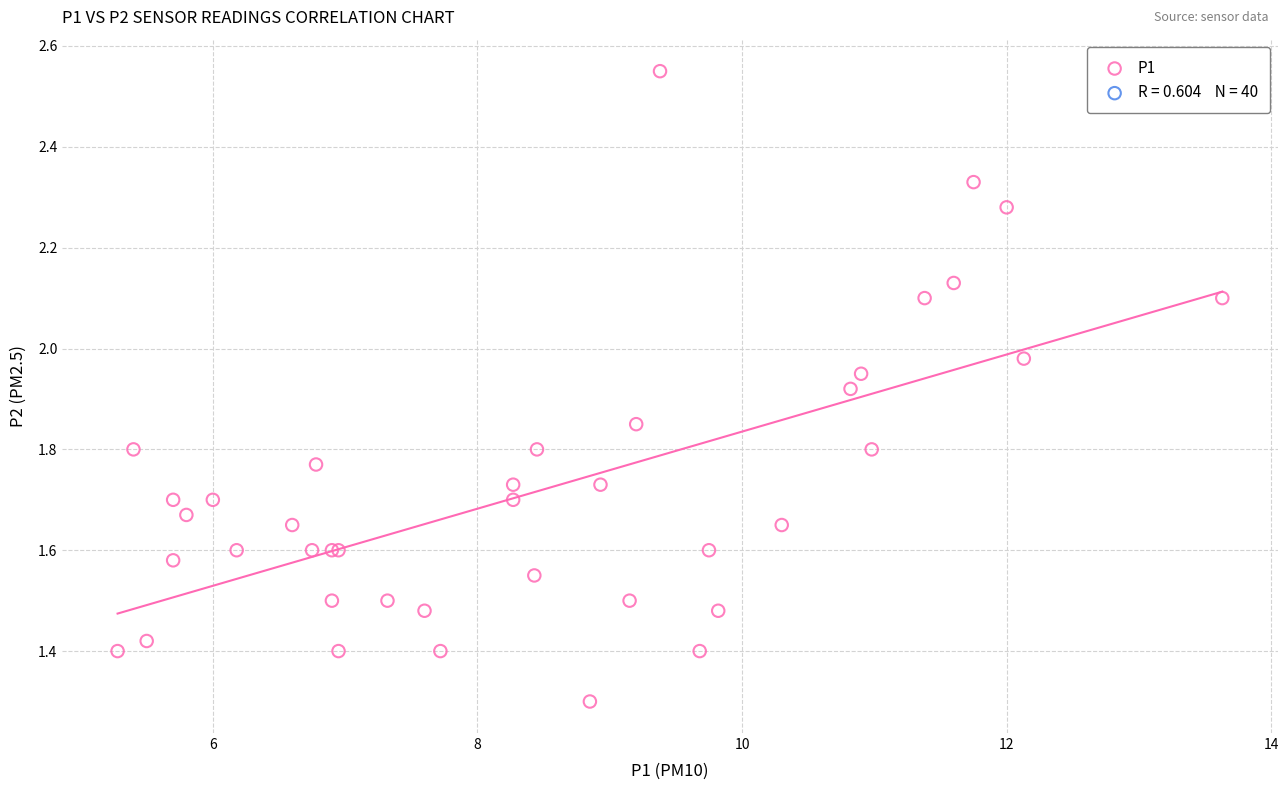

What Y value in the scatter plot is closest to 1?

1.3